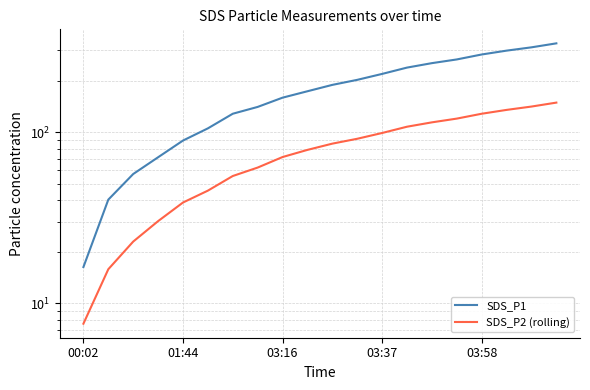

Rank the series by their maximum value, from highest to lowest.

SDS_P1, SDS_P2 (rolling)